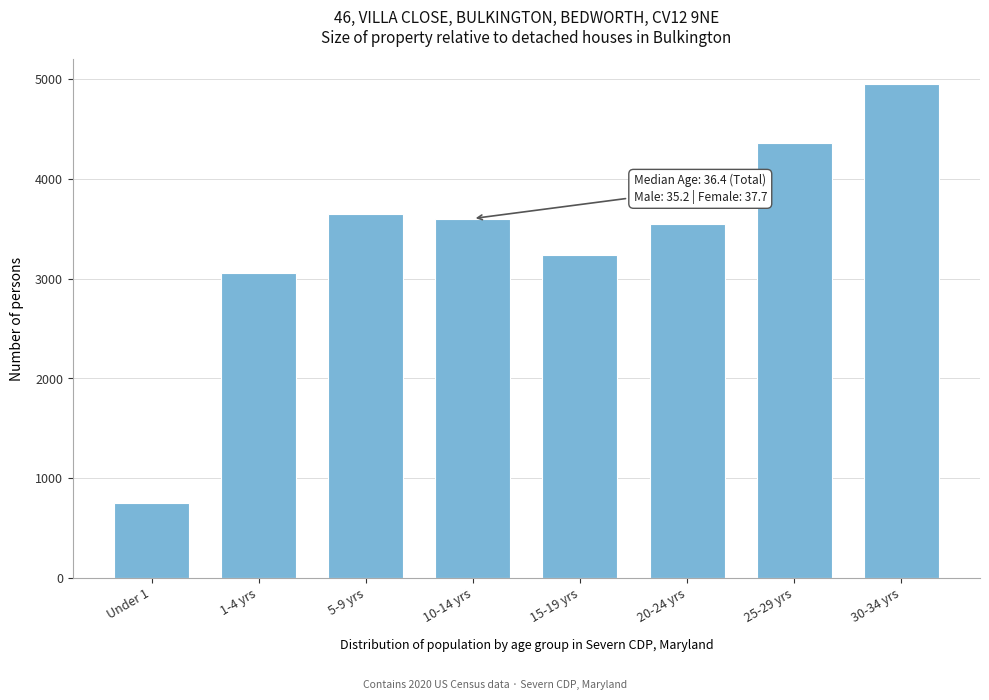

Reading left to right, list all the values displayed in this chart.

Under 1=748	1-4 yrs=3057	5-9 yrs=3654	10-14 yrs=3604	15-19 yrs=3239	20-24 yrs=3545	25-29 yrs=4366	30-34 yrs=4954